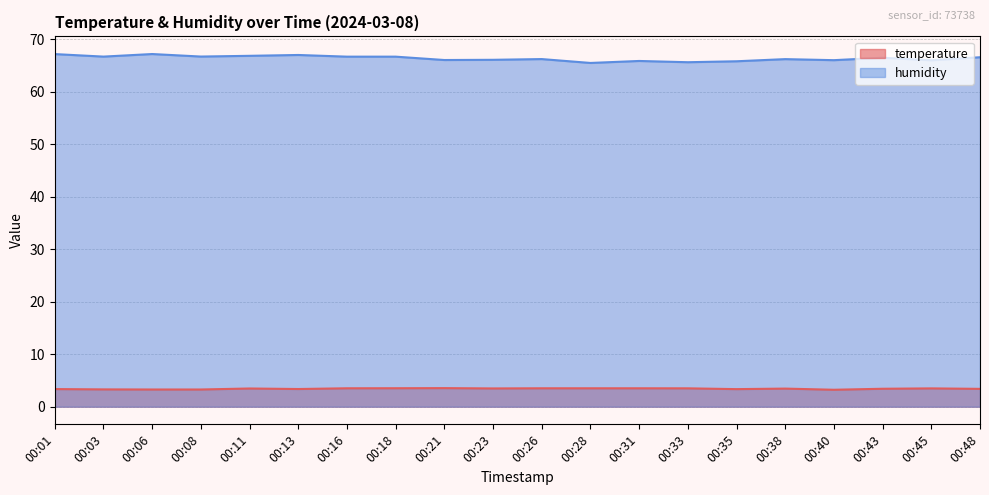

How many lines are shown in the chart?

2